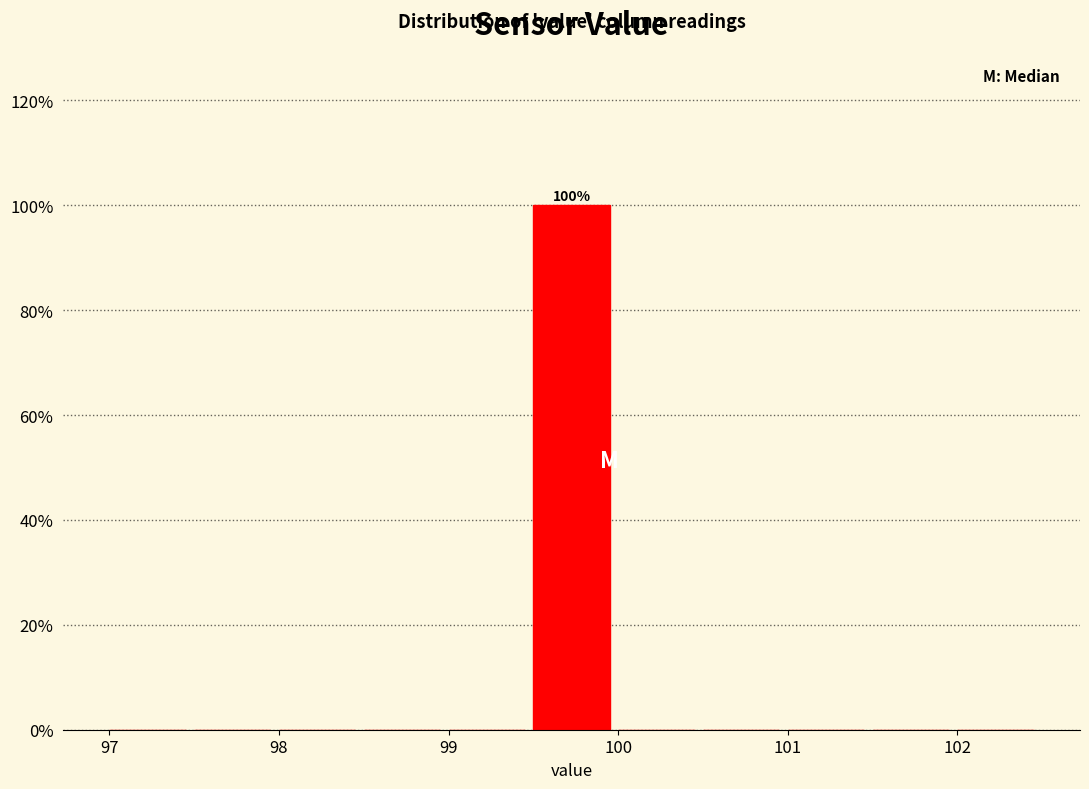

Over which range of the x-axis is the bar tallest?

99.5 to 100.0